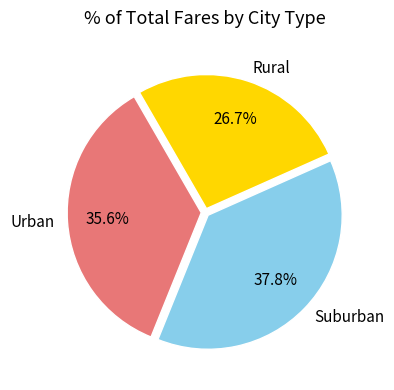

Rank the categories by value from highest to lowest.

Suburban, Urban, Rural